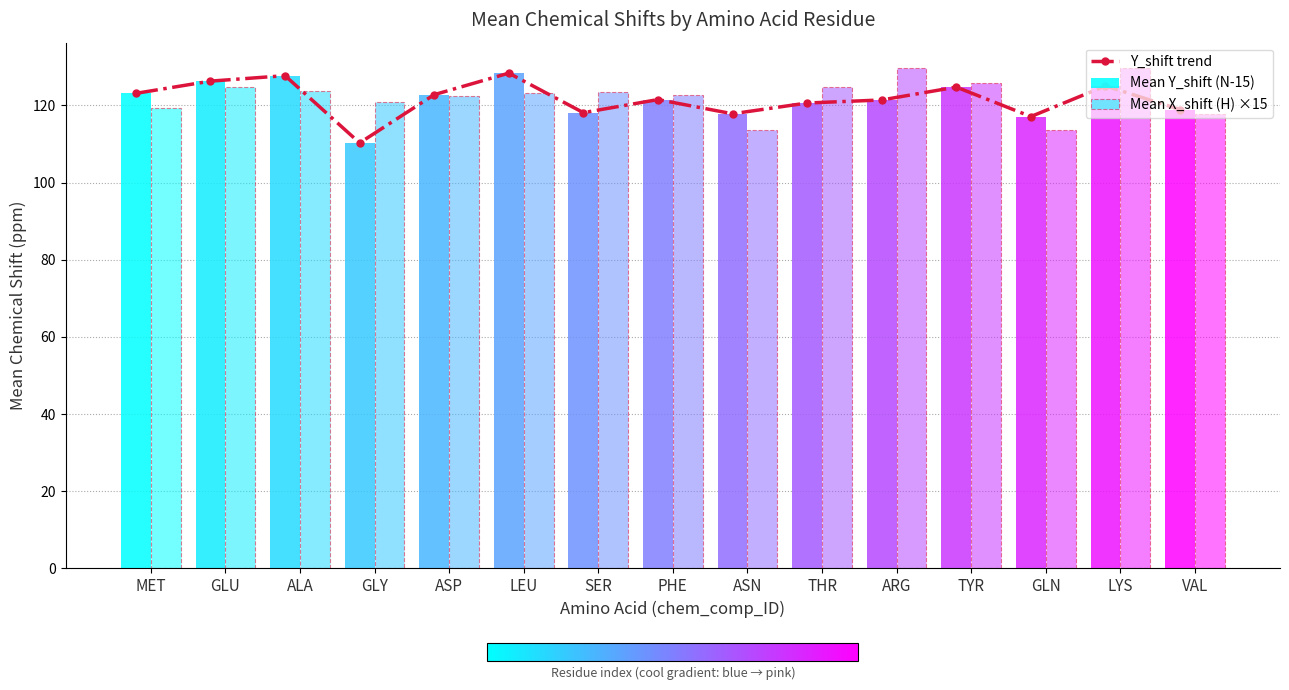

Is it true that the value at ARG is 121.4?

True